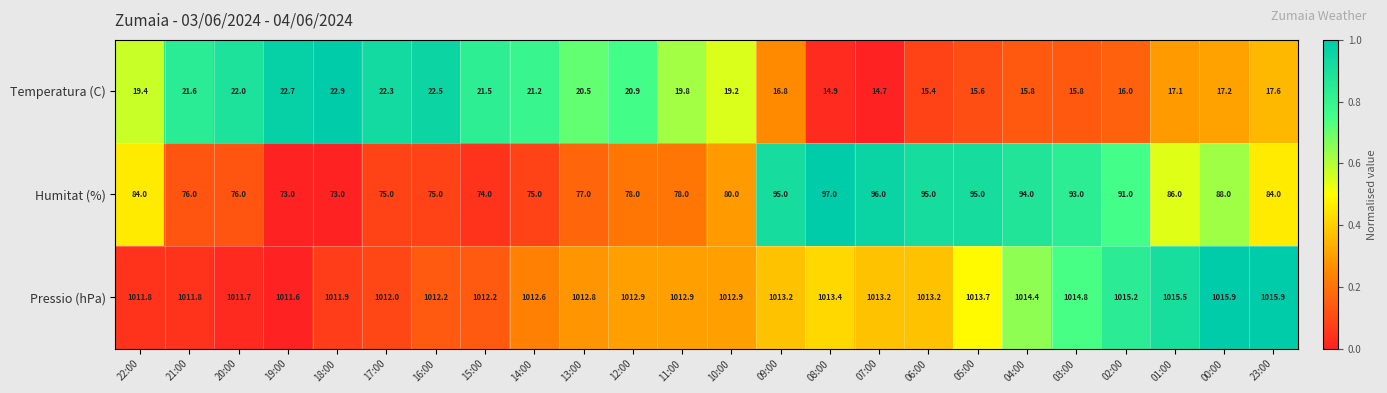

Where is Temperatura (C) nearest to the value 18?

23:00